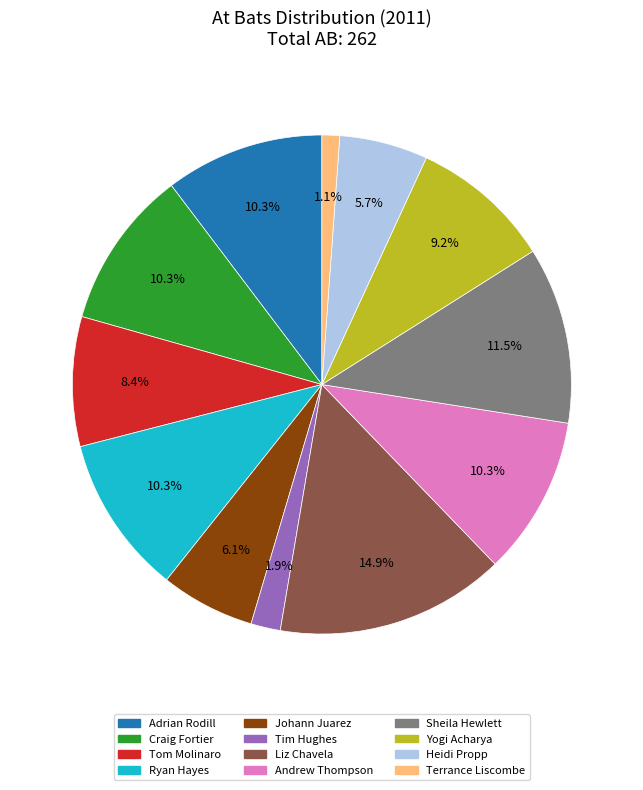

To the nearest percent, what portion does Yogi Acharya represent?

9%